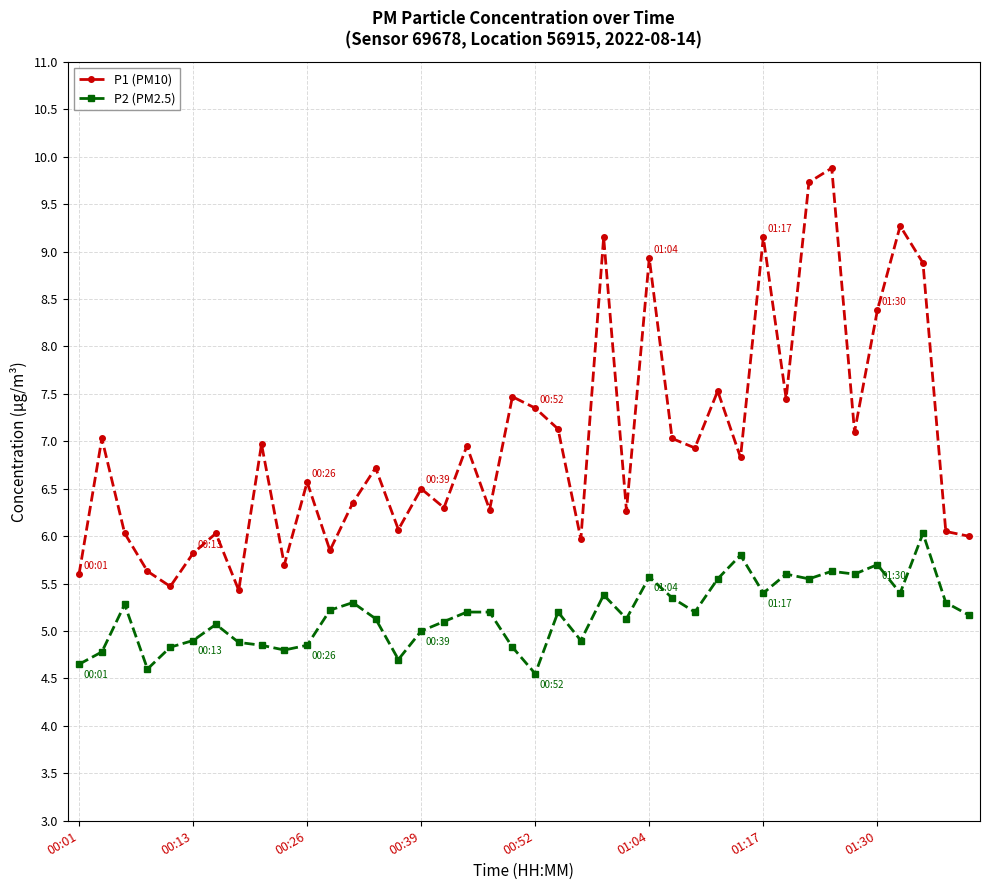

Which series has the largest range (max minus min)?

P1 (PM10)